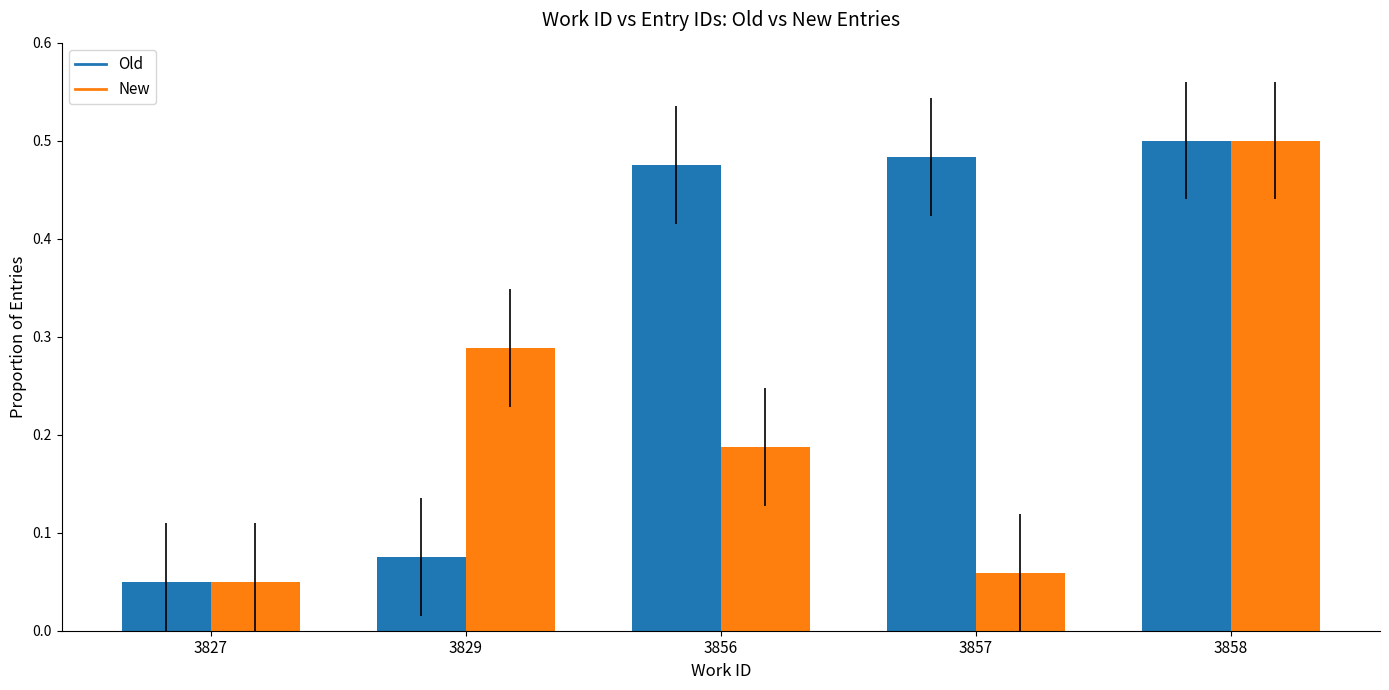

What are all the series names shown in the legend?

Old, New